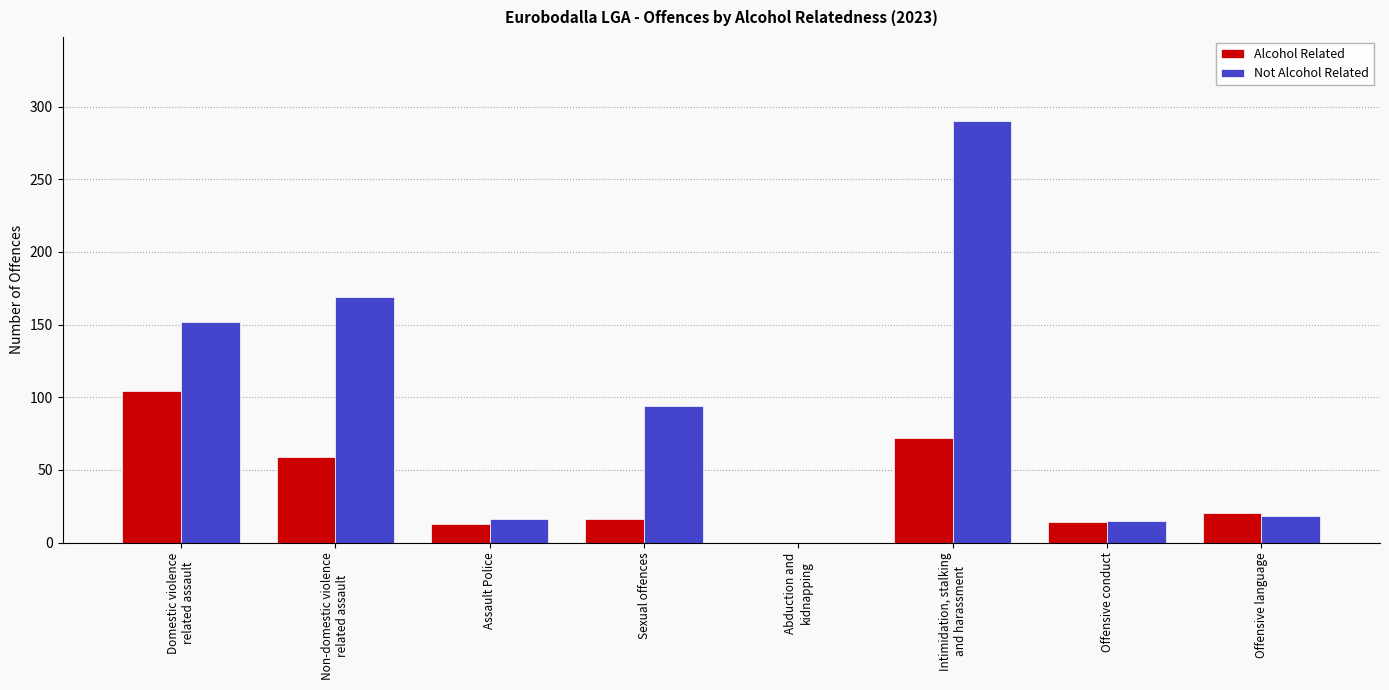

Which series has the largest total across all categories?

Not Alcohol Related